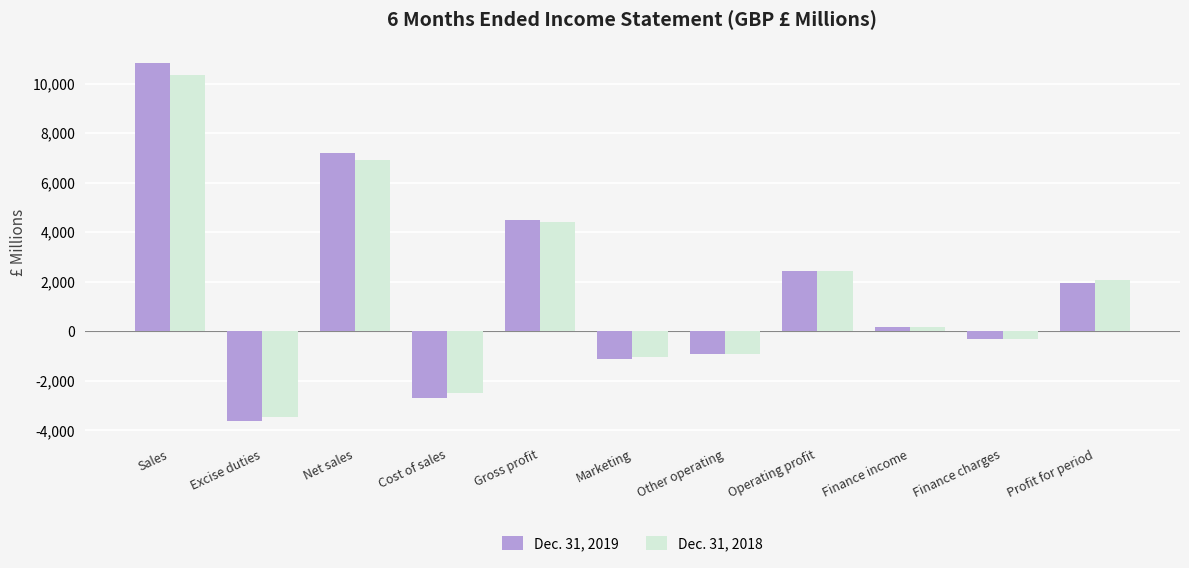

Reading left to right, transcribe all the data shown in this chart.

Dec. 31, 2019: Sales=10831	Excise duties=-3631	Net sales=7200	Cost of sales=-2702	Gross profit=4498	Marketing=-1116	Other operating=-940	Operating profit=2442	Finance income=163	Finance charges=-317	Profit for period=1934
Dec. 31, 2018: Sales=10363	Excise duties=-3455	Net sales=6908	Cost of sales=-2508	Gross profit=4400	Marketing=-1054	Other operating=-916	Operating profit=2430	Finance income=181	Finance charges=-309	Profit for period=2067